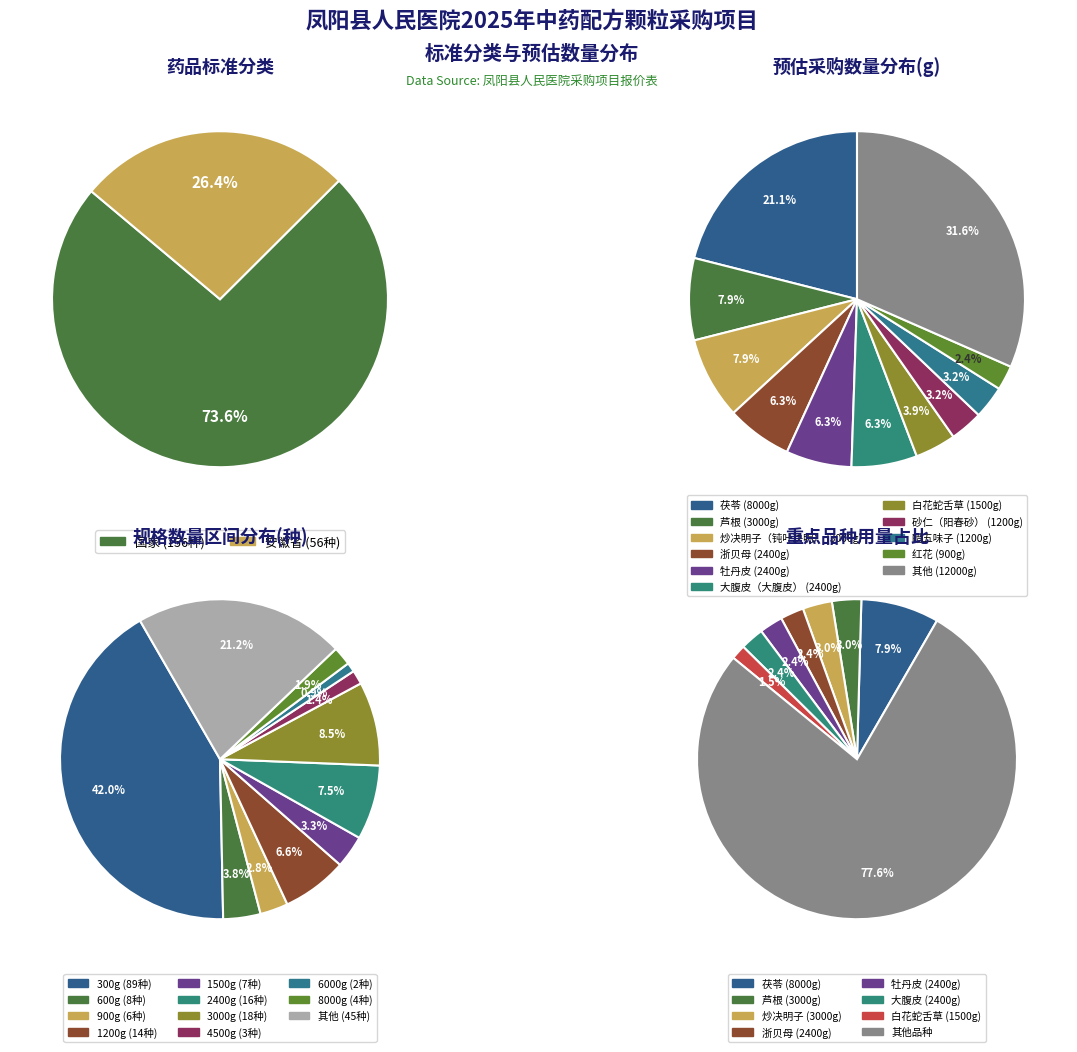

Combined, do 国家 and 安徽省 account for over 50%?

Yes